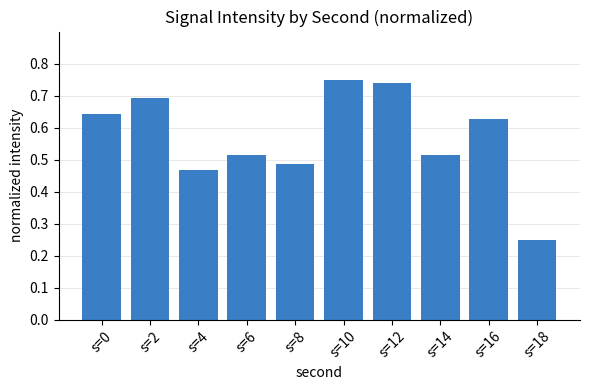

What is the difference between the maximum and second lowest values?

0.3